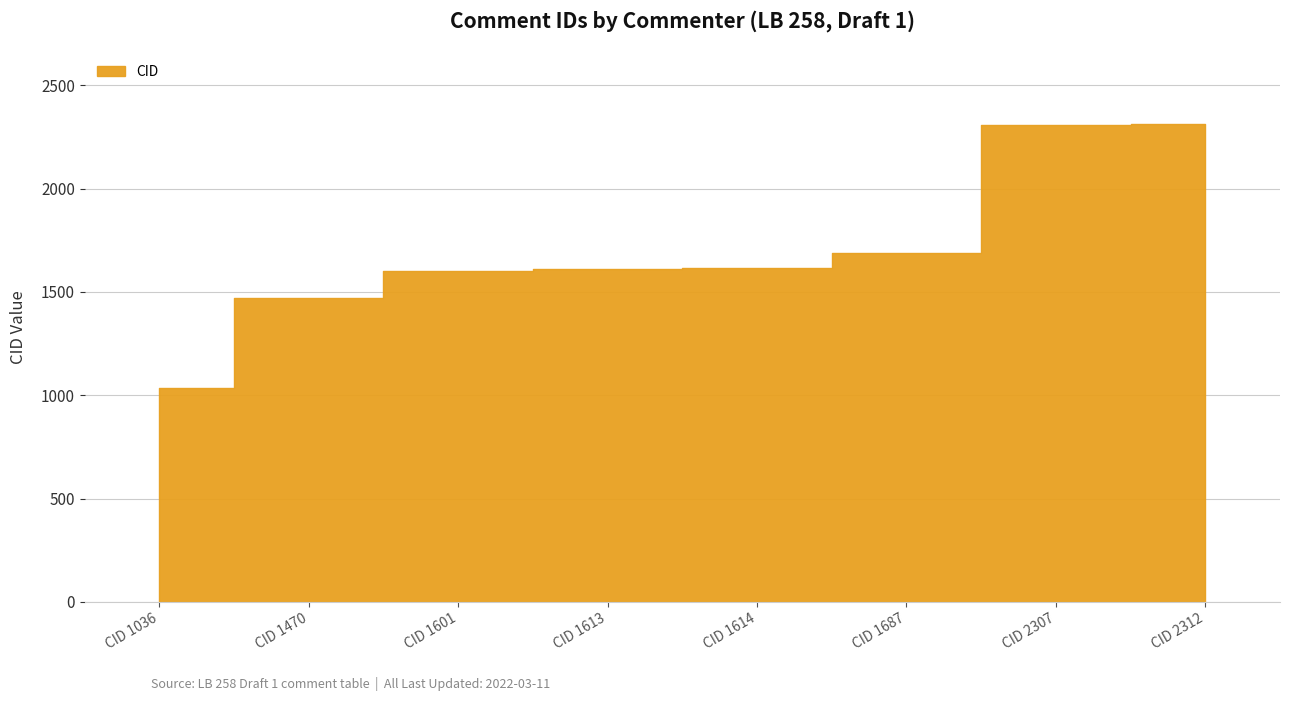

Which label corresponds to the smallest value in the chart?

CID 1036